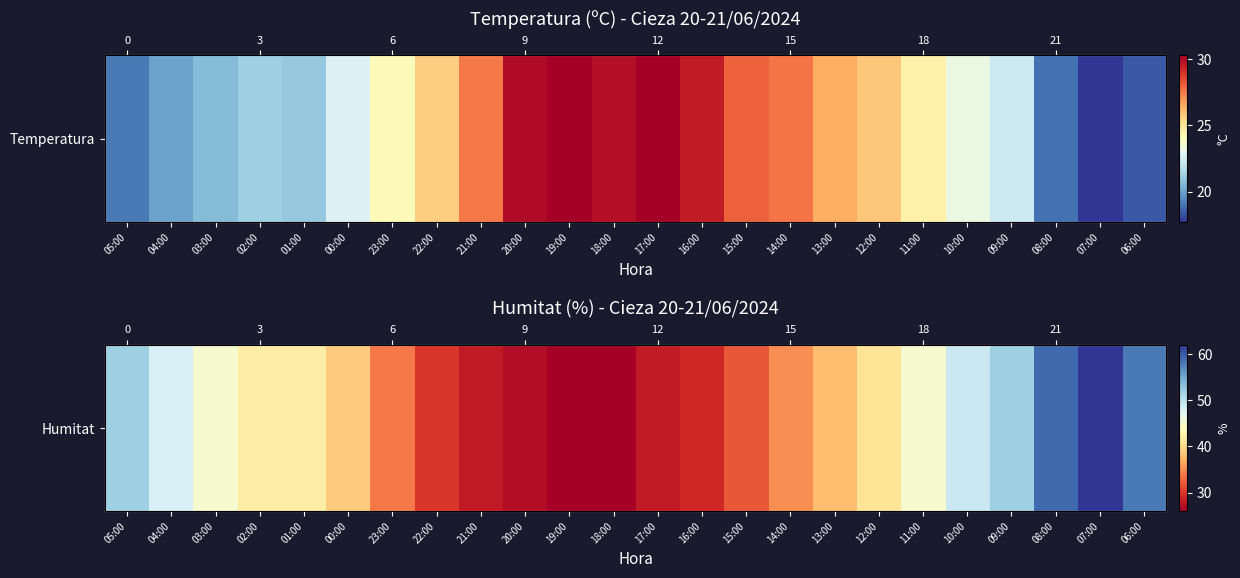

Reading left to right, list all the values displayed in this chart.

05:00=52	04:00=48	03:00=45	02:00=42	01:00=42	00:00=39	23:00=34	22:00=30	21:00=28	20:00=27	19:00=26	18:00=26	17:00=28	16:00=29	15:00=32	14:00=35	13:00=38	12:00=41	11:00=45	10:00=49	09:00=52	08:00=59	07:00=62	06:00=58